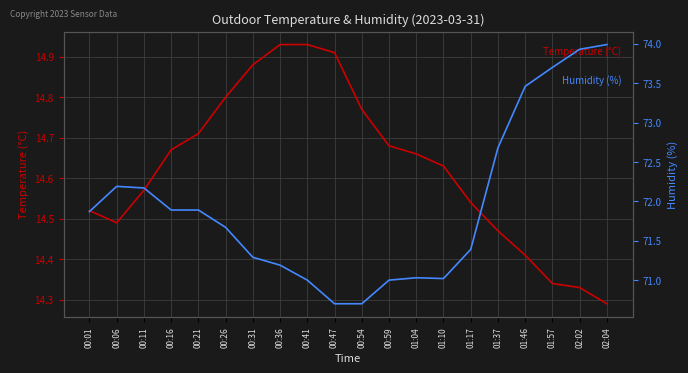

In Temperature (°C), how many points are lower than both neighbors (excluding endpoints)?

1